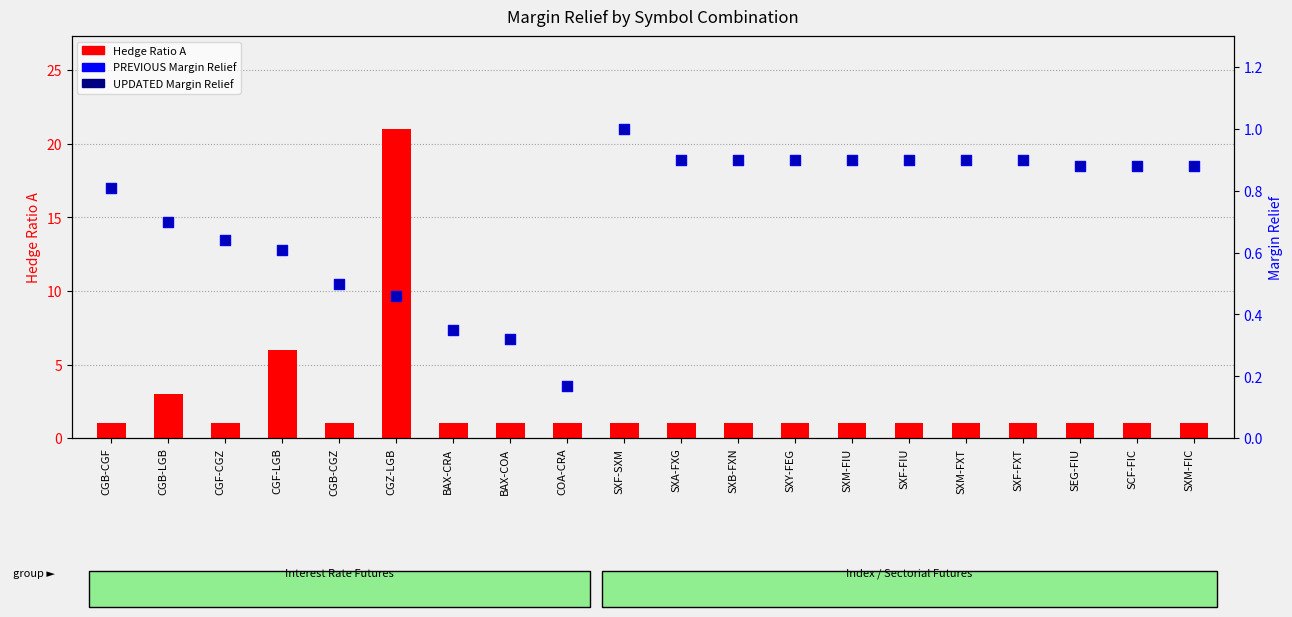

Which series reaches the maximum Y coordinate?

Hedge Ratio A